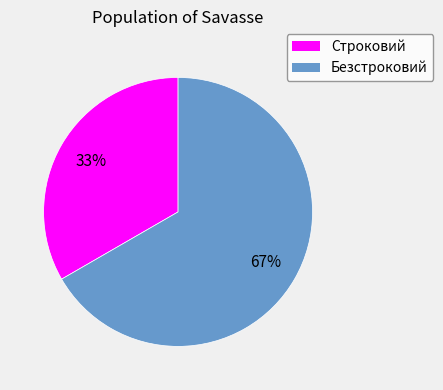

Combined, do Безстроковий and Строковий account for over 50%?

Yes